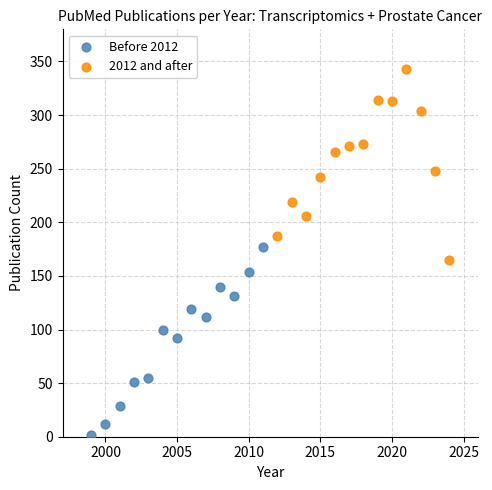

Which series contains the highest Y value?

2012 and after